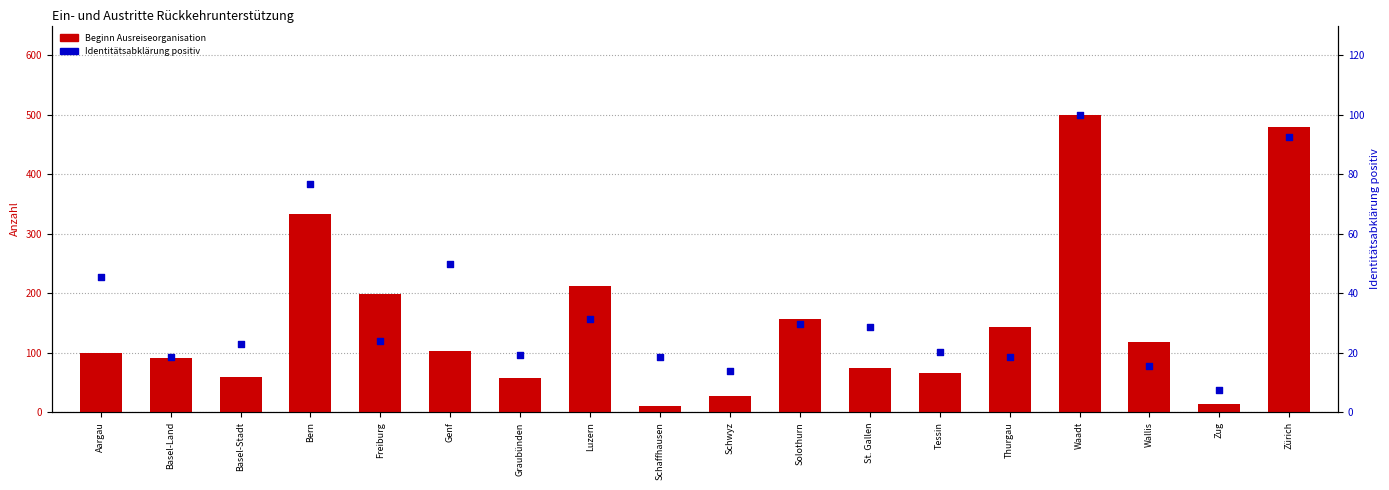

Is the value of Beginn Ausreiseorganisation at Wallis greater than the value of Identitätsabklärung positiv at Aargau?

Yes